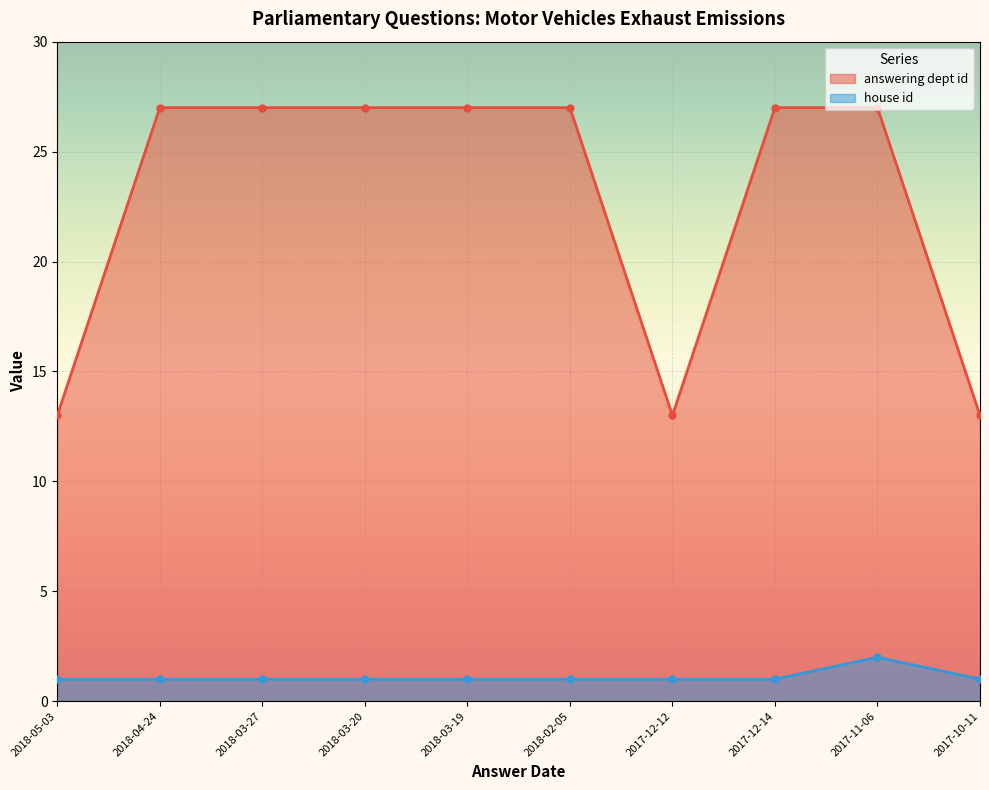

True or false: answering dept id has a value of 27 at 2017-11-06.

True